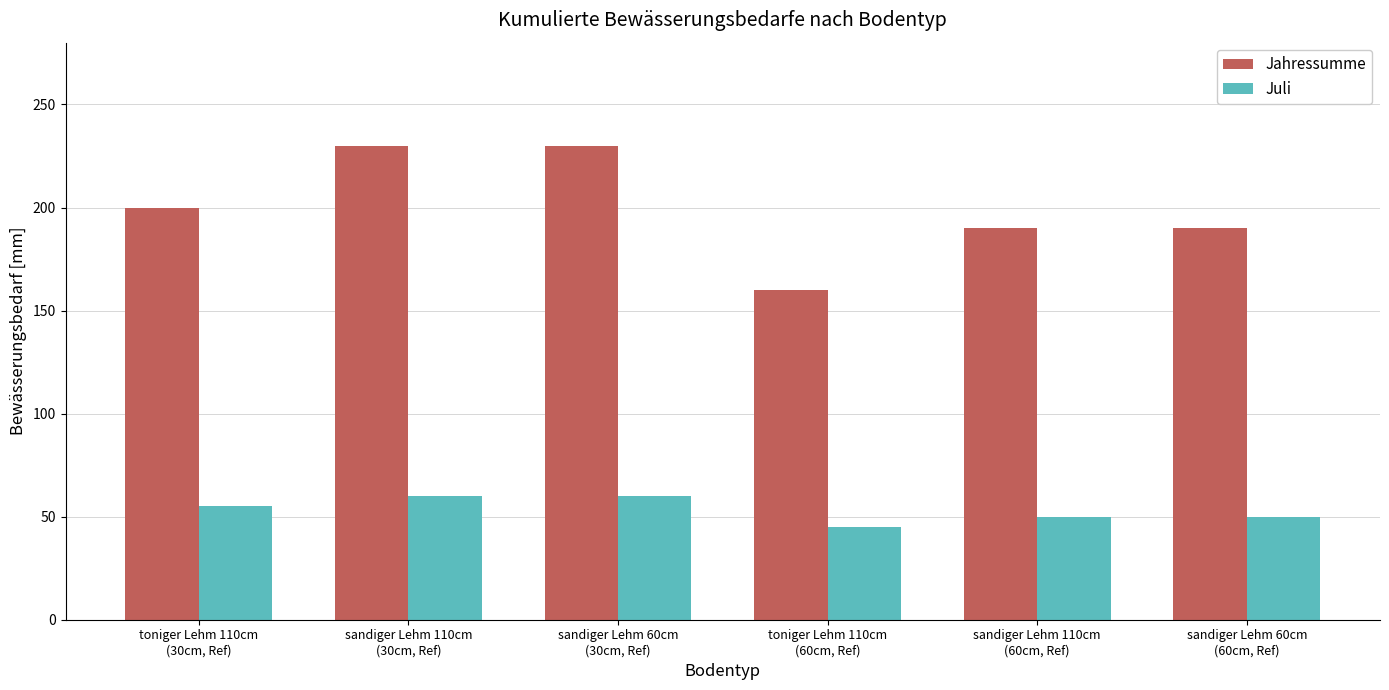

What is the label of the 5th bar from the left?

sandiger Lehm 110cm
(60cm, Ref)